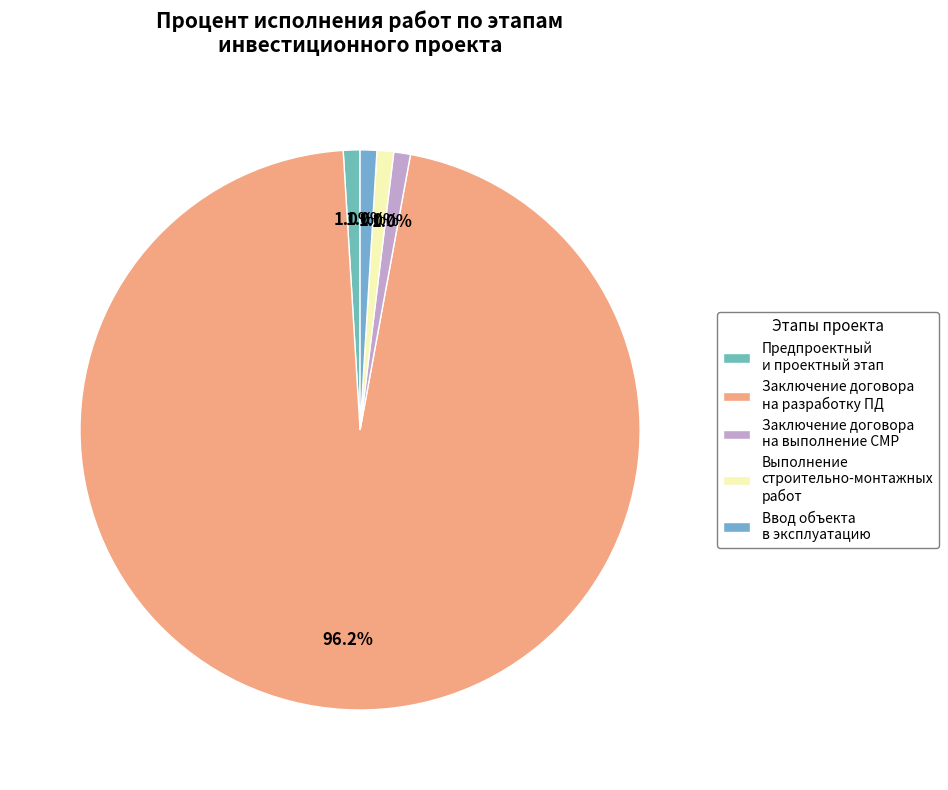

Rank the categories by value from highest to lowest.

Заключение договора на разработку проектной документации, Предпроектный и проектный этап, Заключение договора на выполнение СМР, Выполнение строительно-монтажных работ, Ввод объекта в эксплуатацию